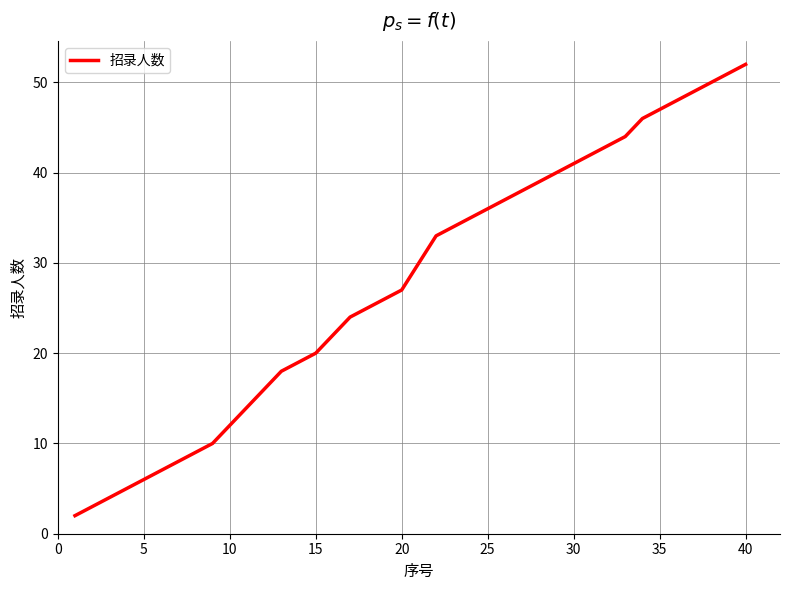

What is the maximum value shown in the chart?

52